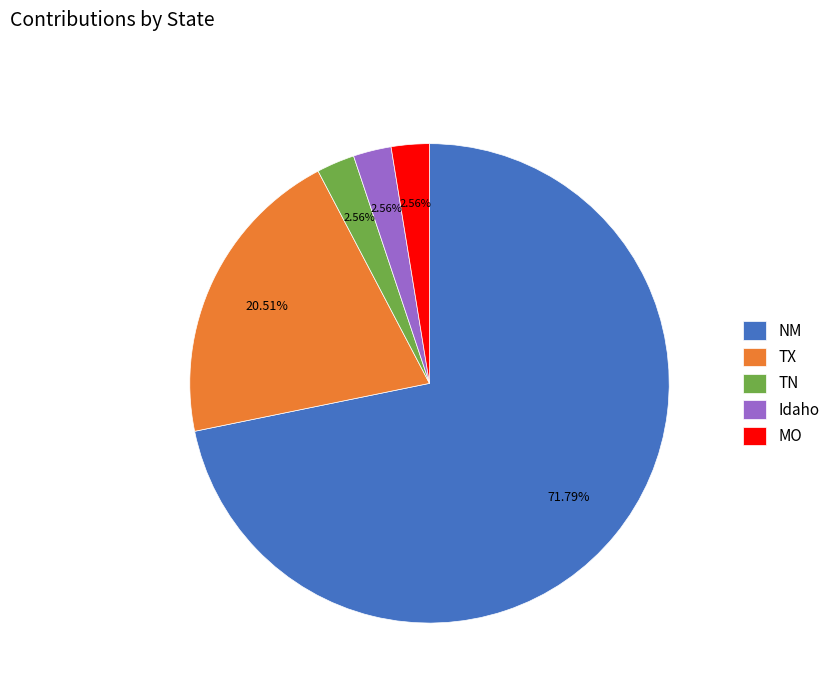

What percentage is NOT represented by TN?

97.4%